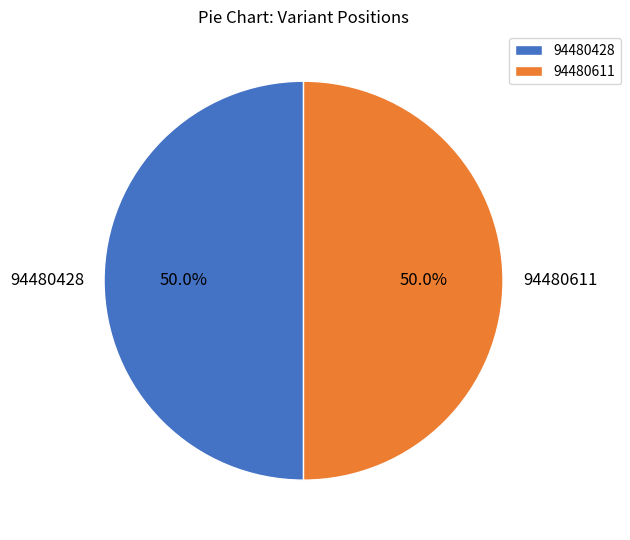

Is it true that 94480611 is 50% of the pie?

True